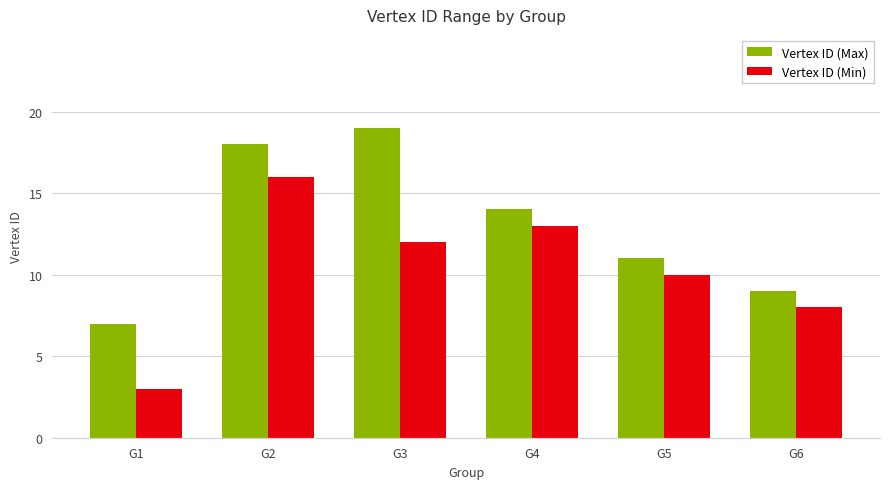

Rank the series at G2 from lowest to highest value.

Vertex ID (Min), Vertex ID (Max)